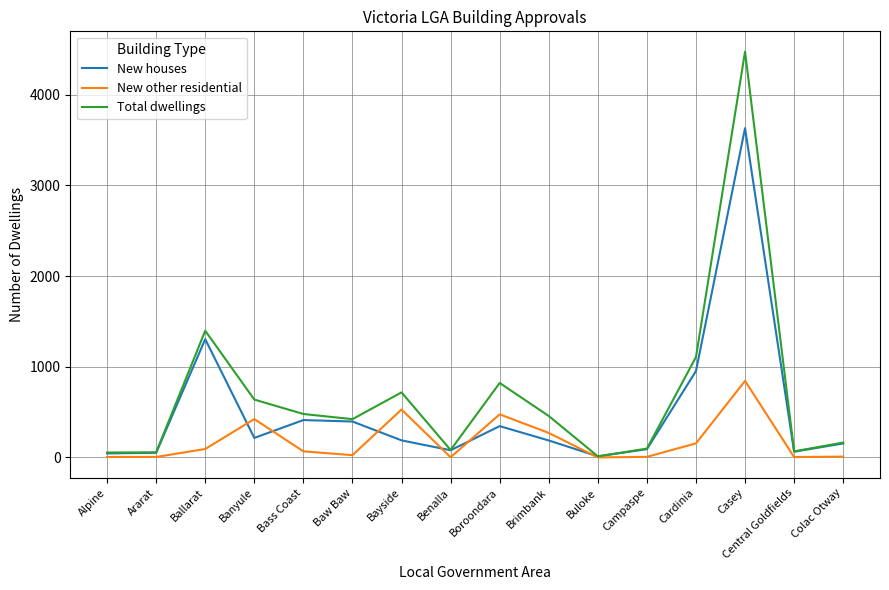

What is the difference between the maximum and minimum values in the New other residential series?

844